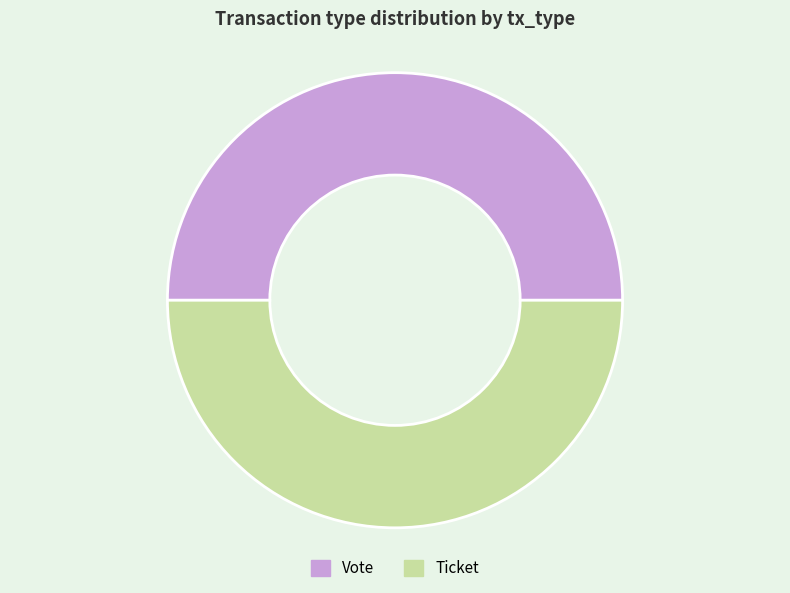

The Vote slice represents 99% of the pie. True or false?

False